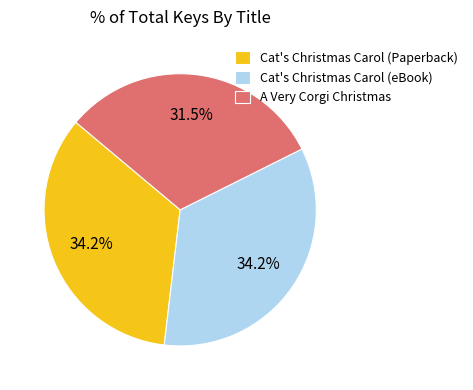

What is the smallest slice in the pie chart?

A Very Corgi Christmas